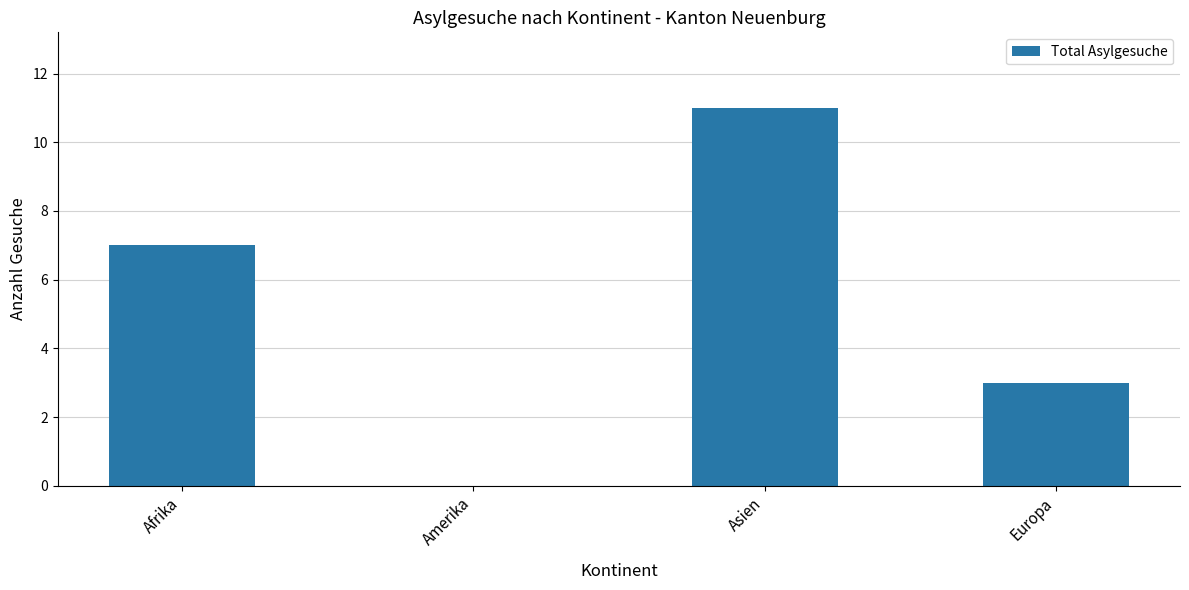

Which has a higher value, Afrika or Amerika?

Afrika